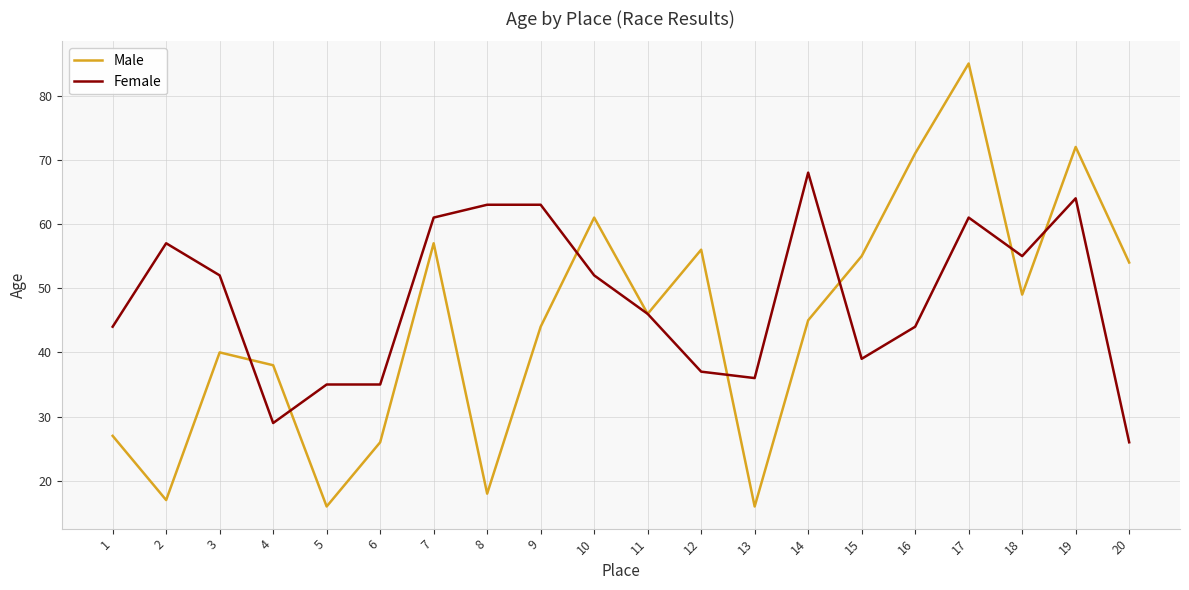

What is the highest value of the Male series?

85